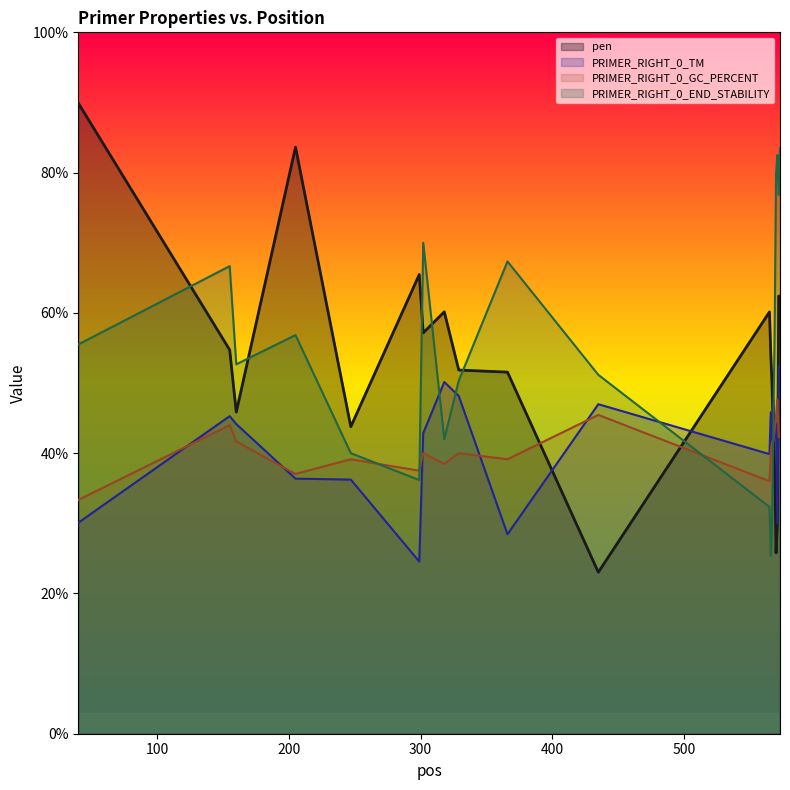

What is the value of the pen point at the 3rd from the left?

45.9